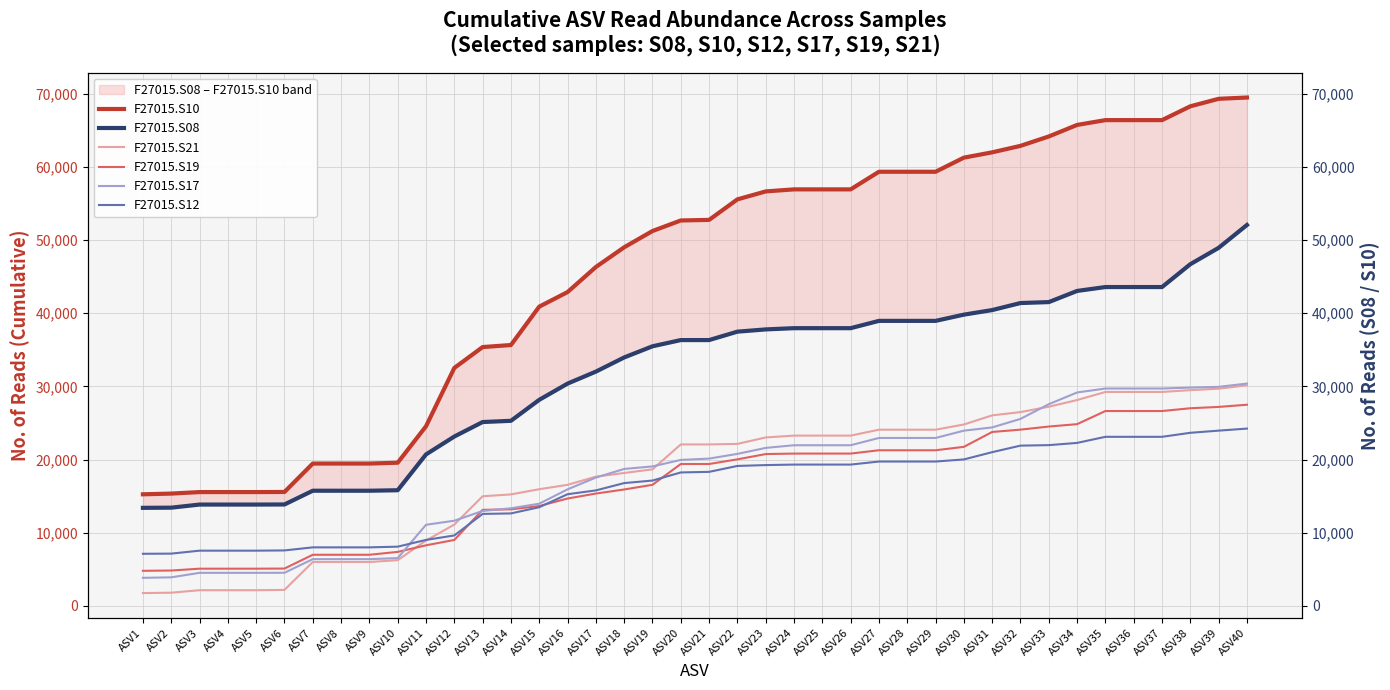

What is the greatest value displayed?

69468